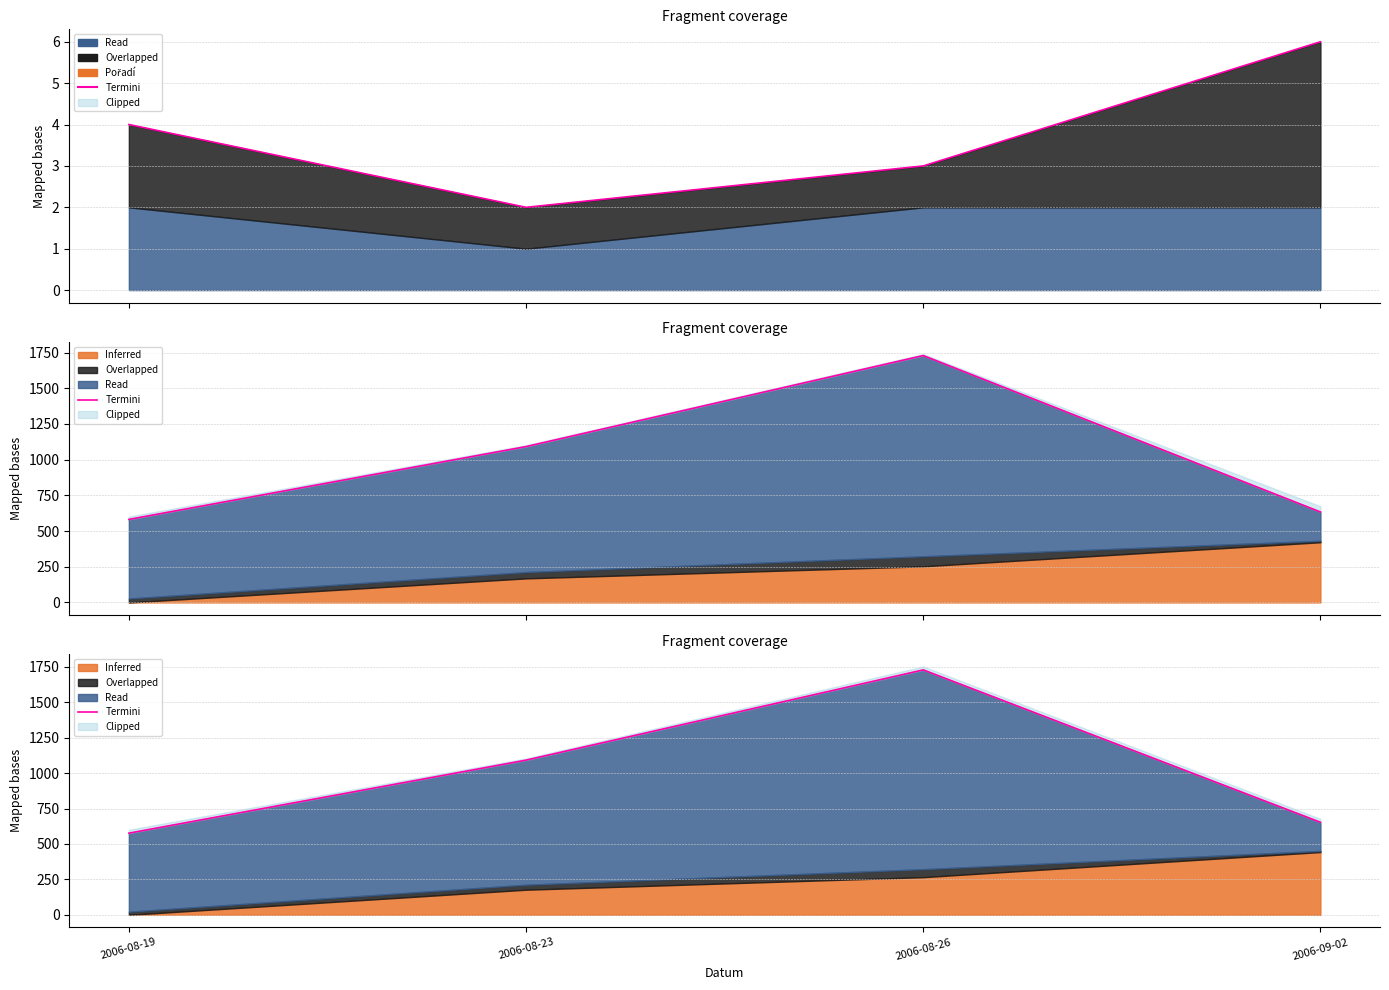

Rank the categories by value from highest to lowest.

2006-08-26, 2006-08-23, 2006-09-02, 2006-08-19